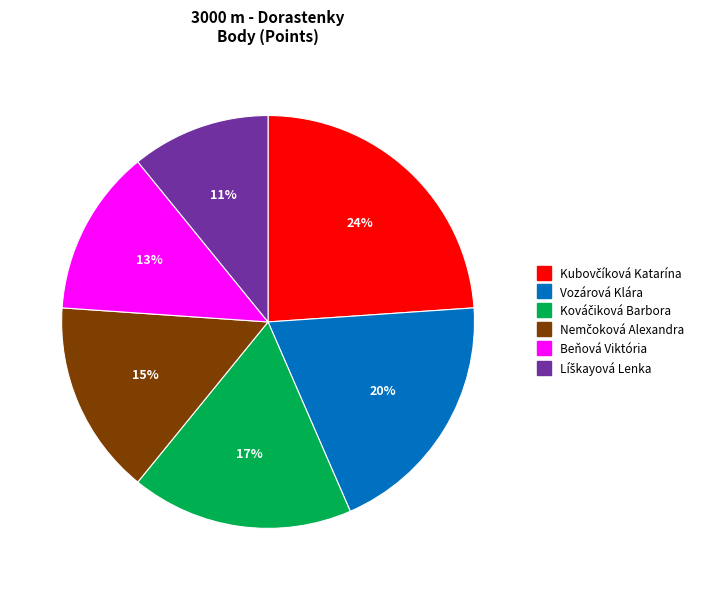

To the nearest percent, what is the difference between the largest and smallest slice percentages?

13%